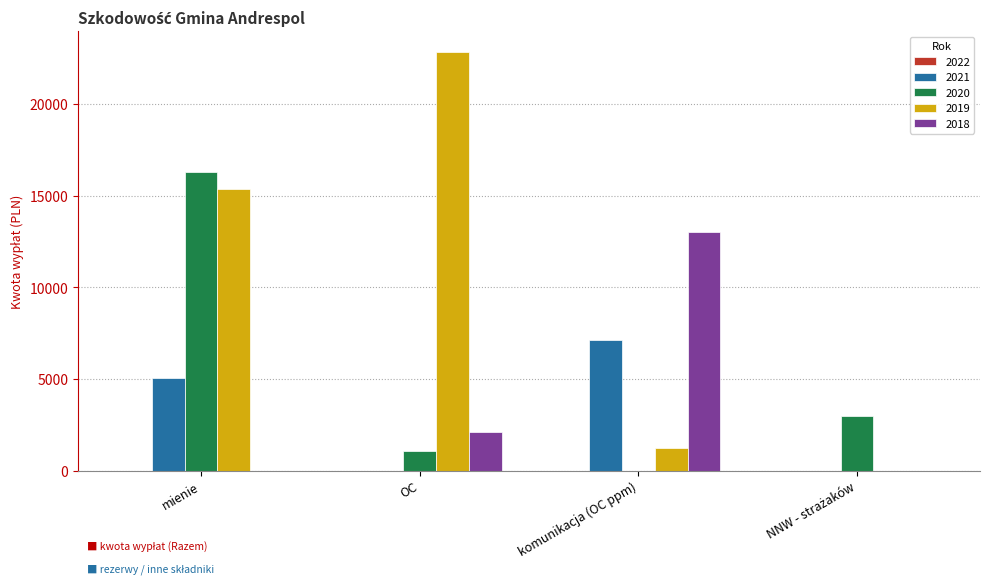

Are the bars grouped side by side (vs. stacked)?

Yes